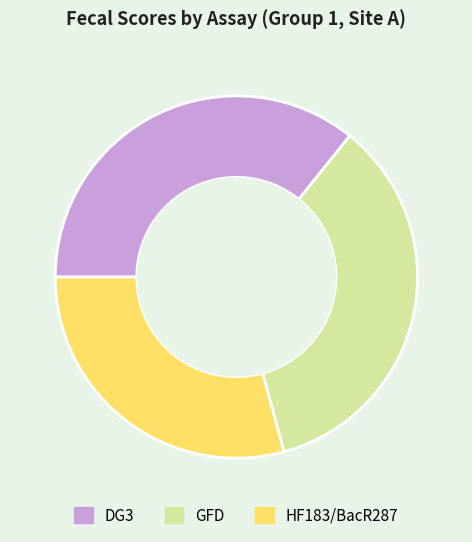

Which has a higher value, DG3 or GFD?

DG3